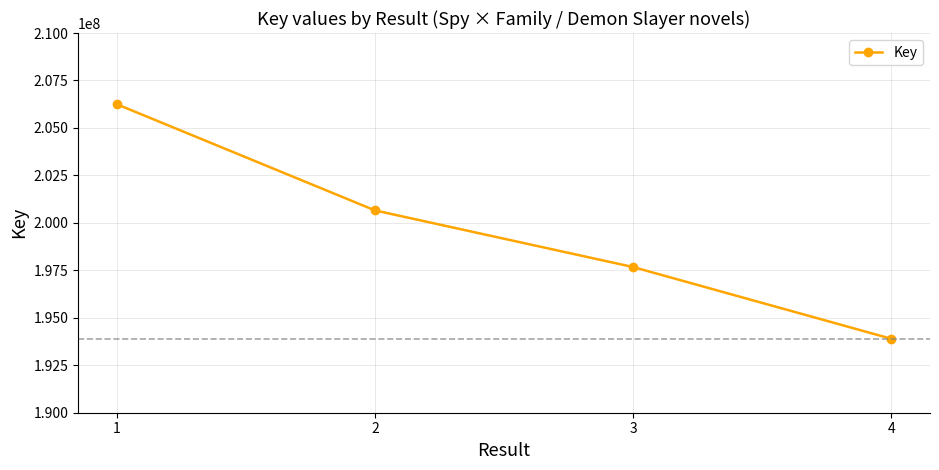

How many values are between 197672424 and 206247630?

3